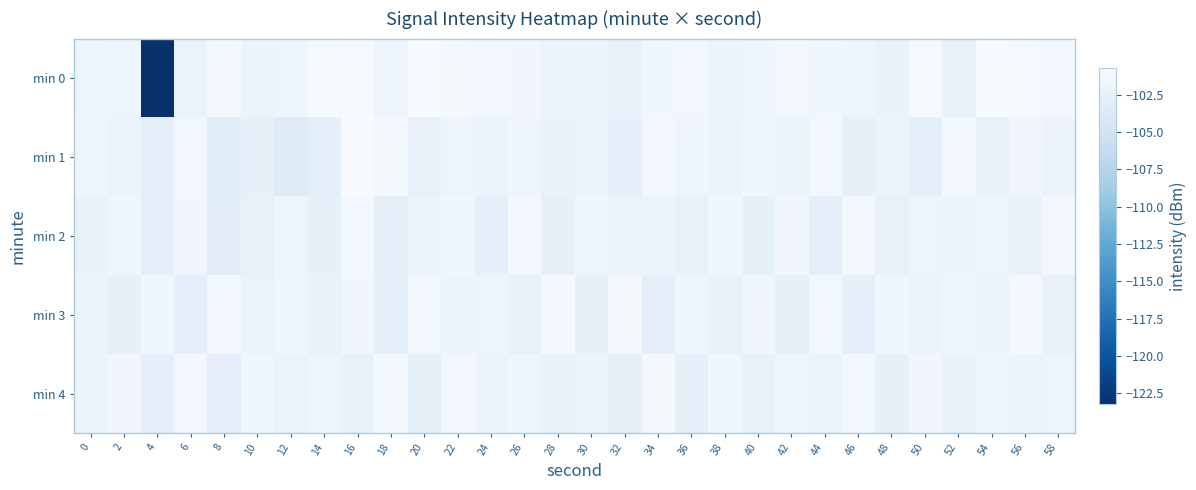

Rank the series by their maximum value, from lowest to highest.

min 2, min 3, min 4, min 0, min 1